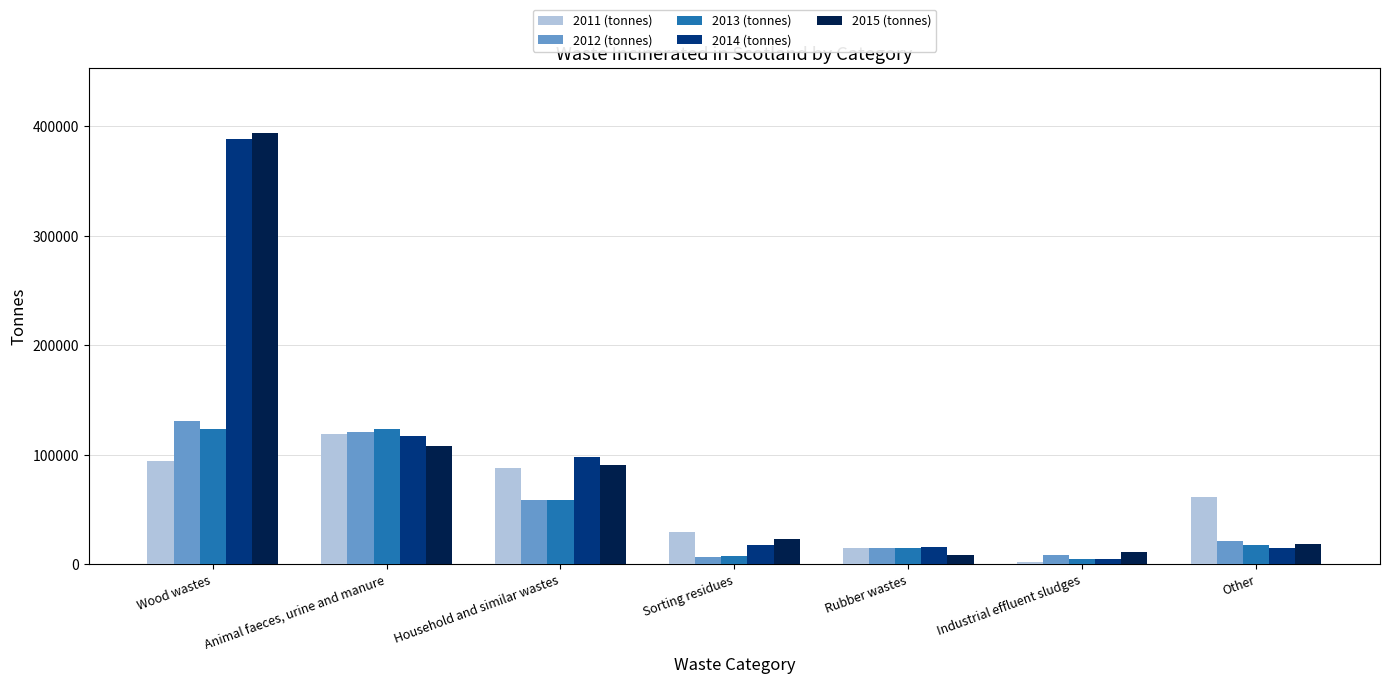

How many values in the 2012 (tonnes) series exceed 21363?

4